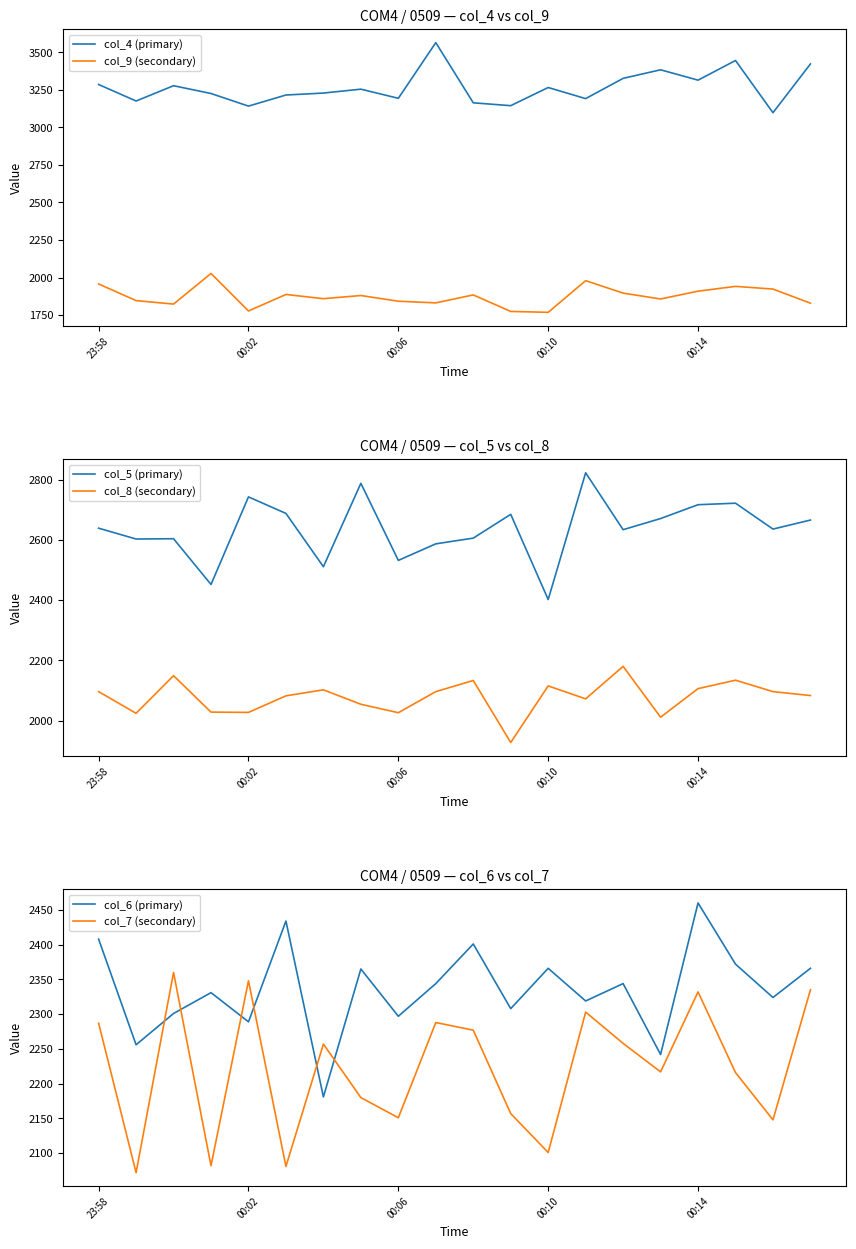

How many interior local valleys does the col_9 (secondary) series have?

6